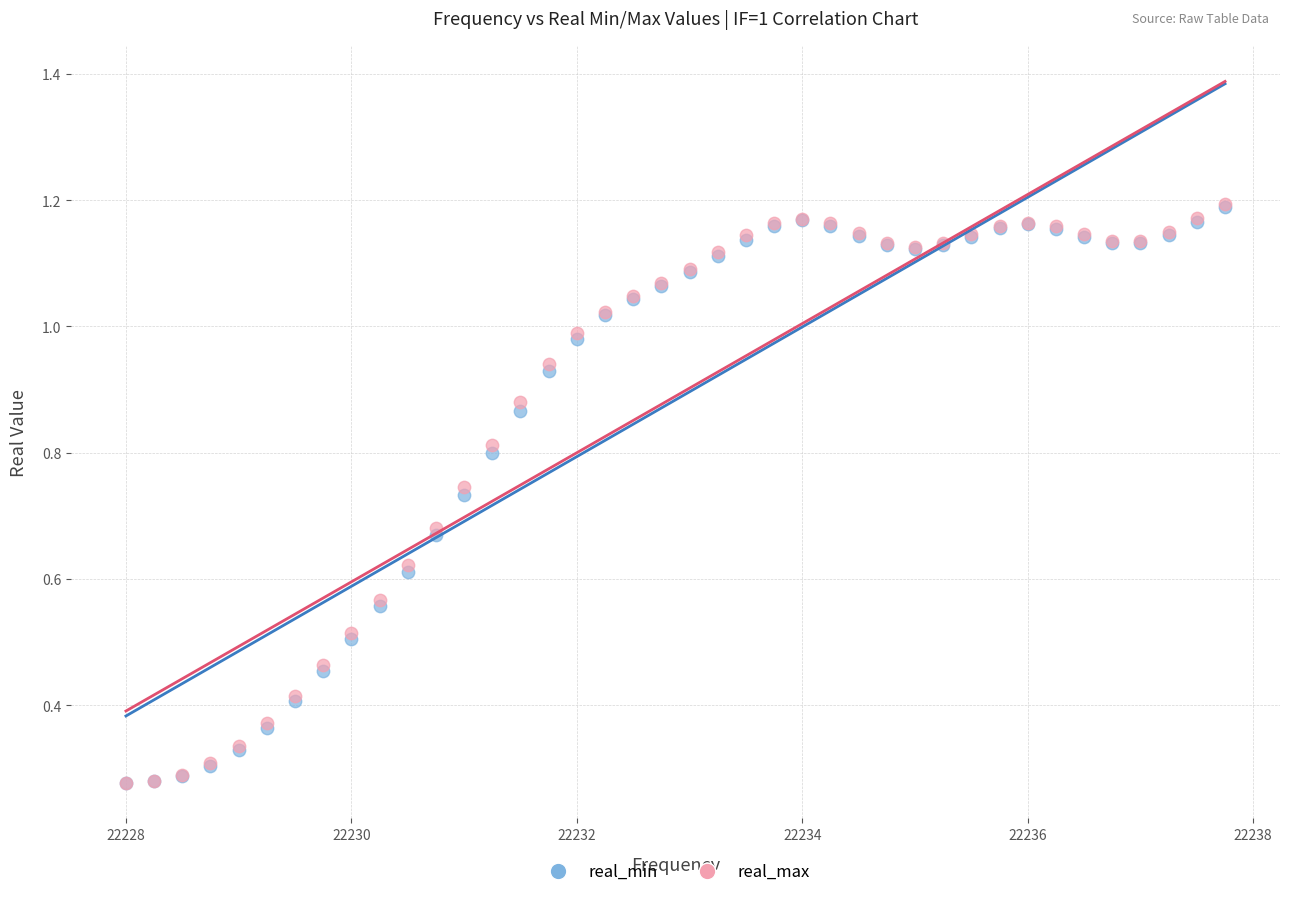

What are all the series names shown in the legend?

real_min, real_max